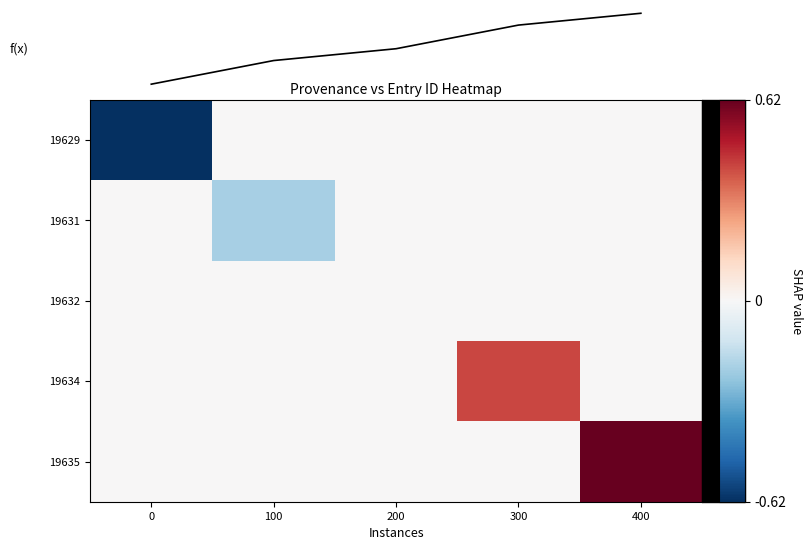

Which has a higher value, 0 or 100?

100